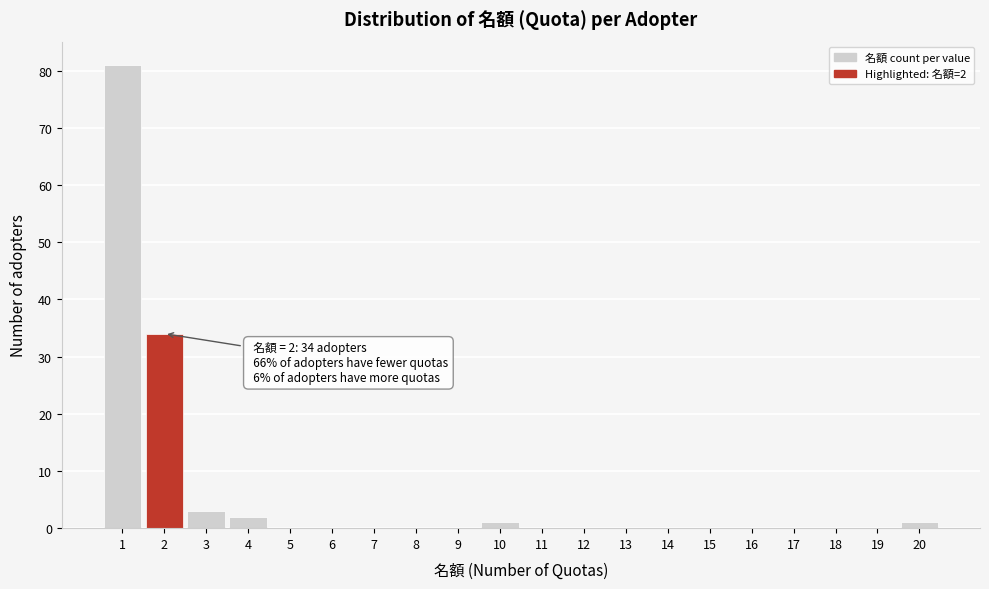

Which range on the x-axis has the tallest bar?

0.5 to 1.5